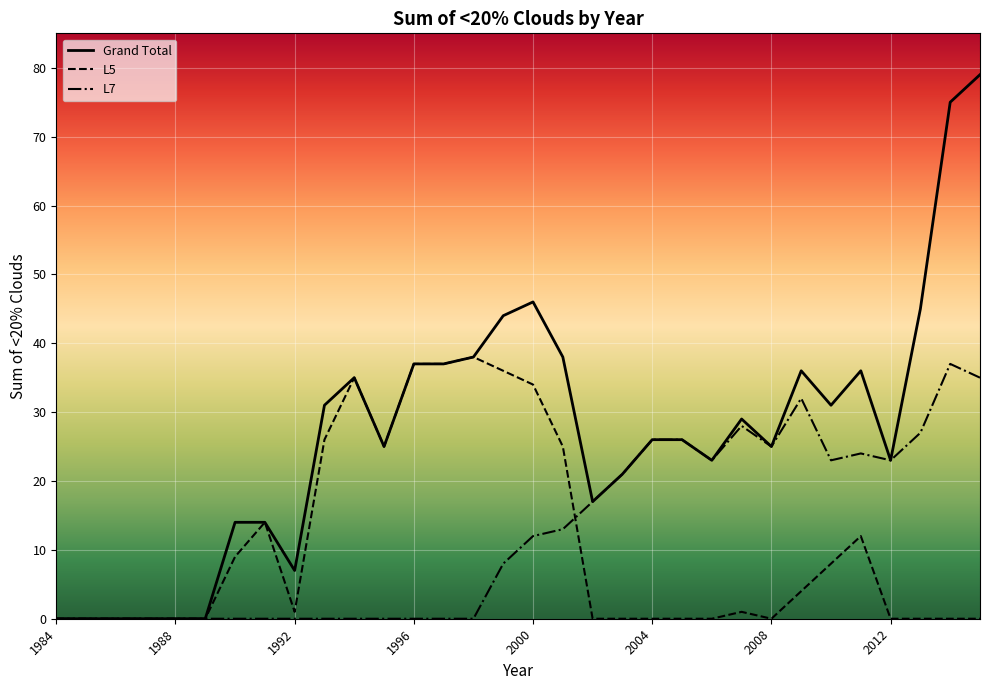

Which series has the widest spread of values?

Grand Total